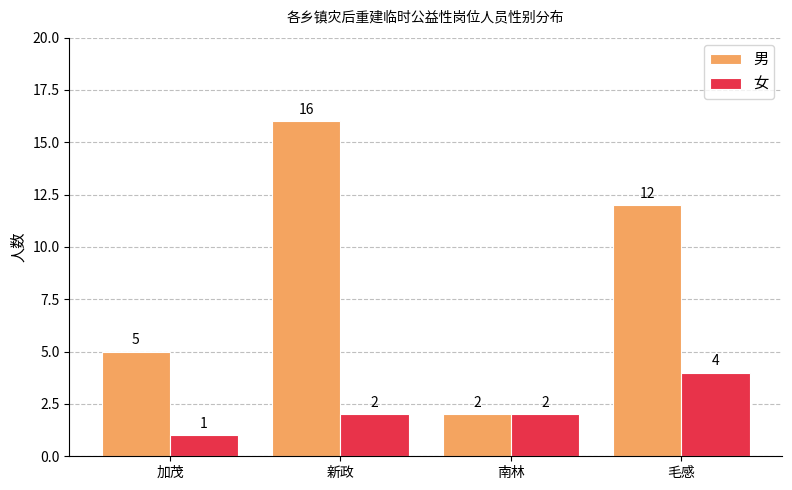

Which category has the highest value in the 男 series?

新政